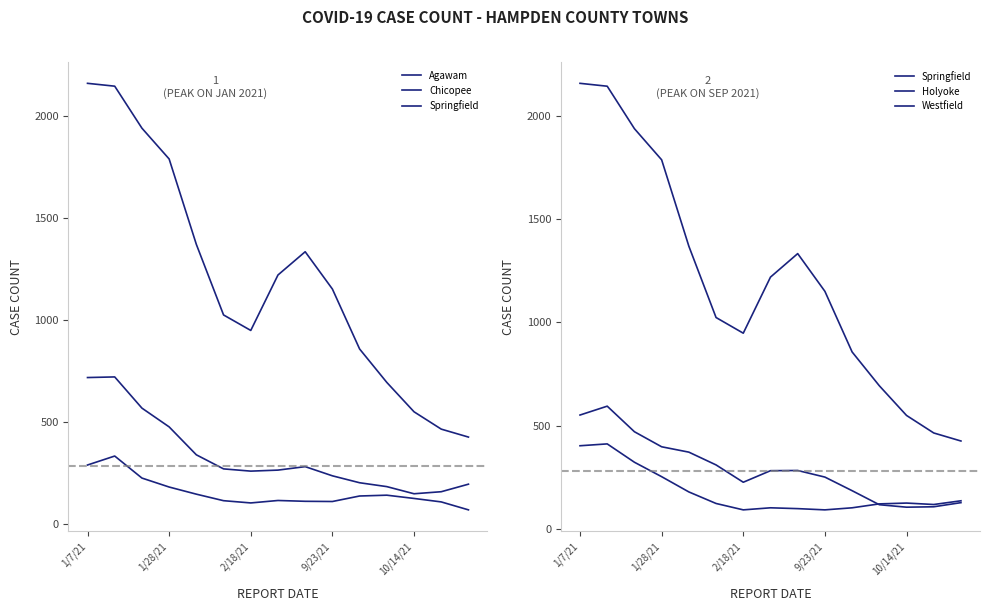

True or false: Holyoke and Springfield cross at least once.

False